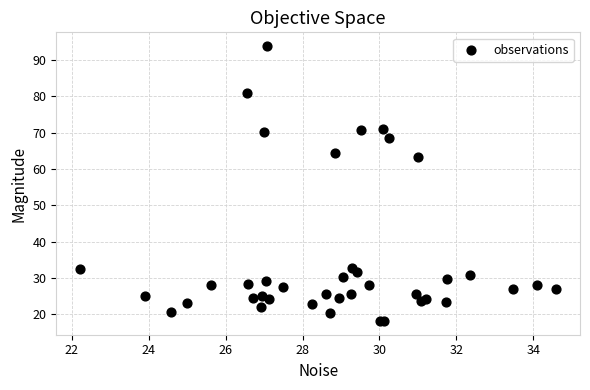

What Y value in the scatter plot is closest to 55?

63.2